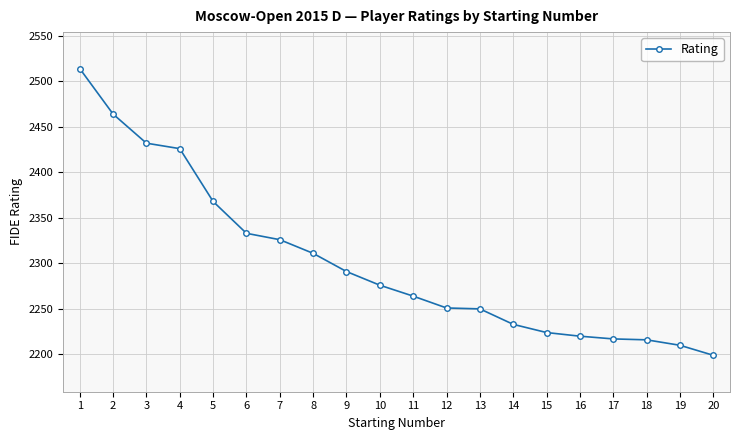

How many data points does each series have?

20